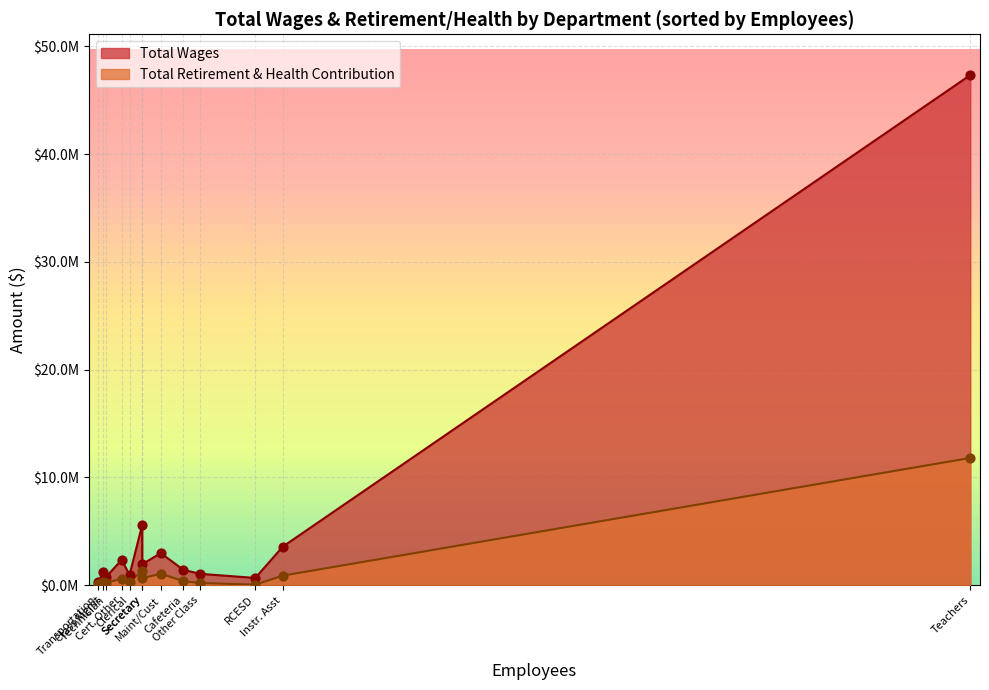

What is the total value across all series at 8?

379376